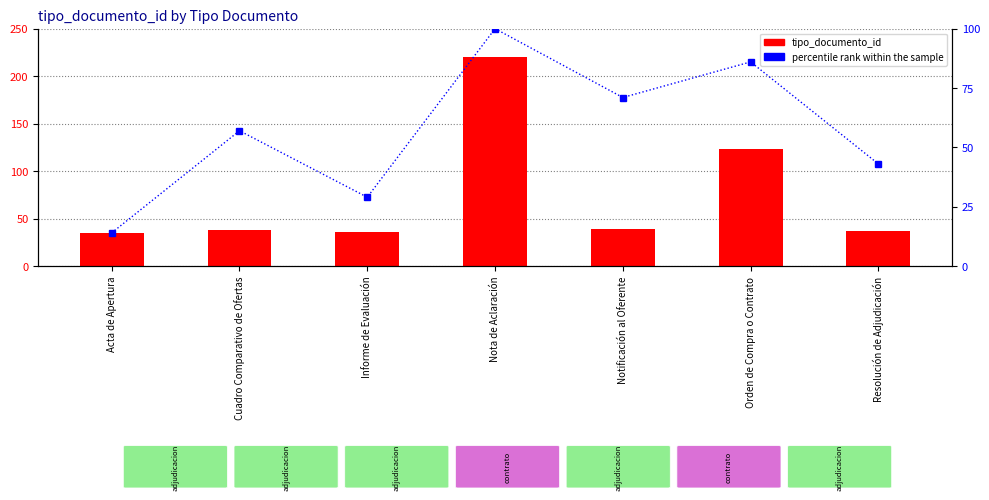

How many groups of bars are there?

7